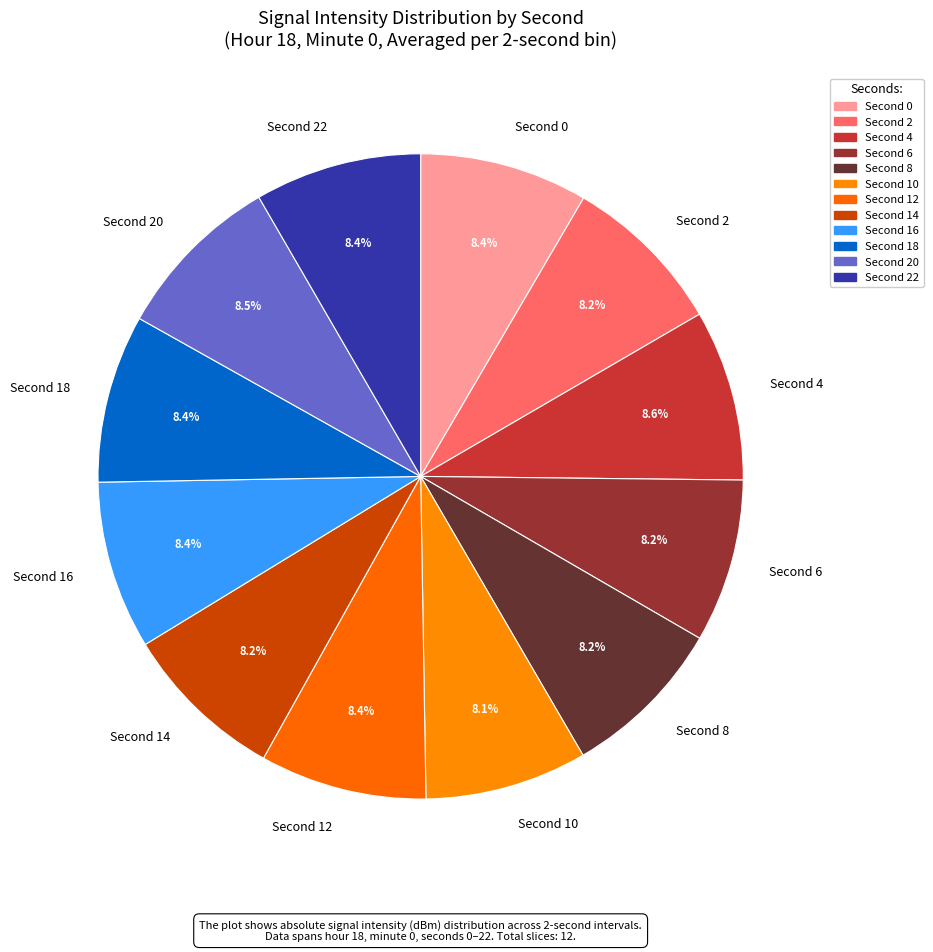

How many slices are in this pie chart?

12